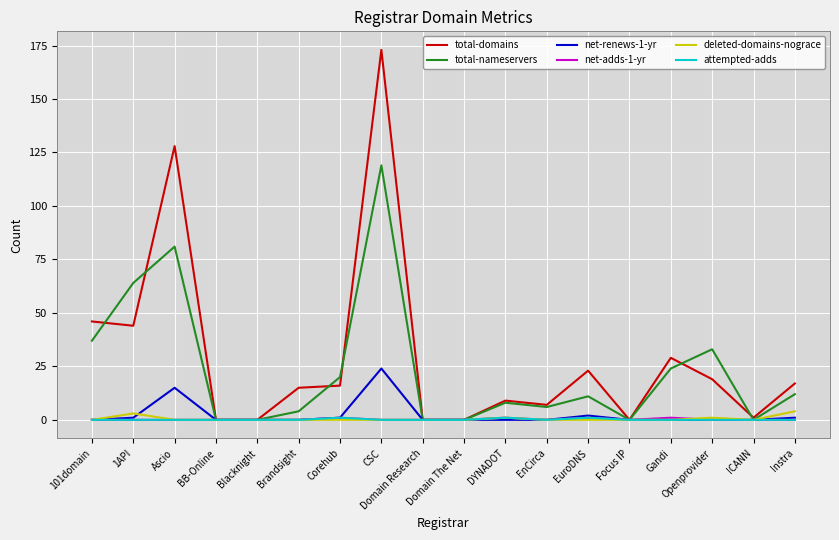

What is the maximum value shown in the chart?

173